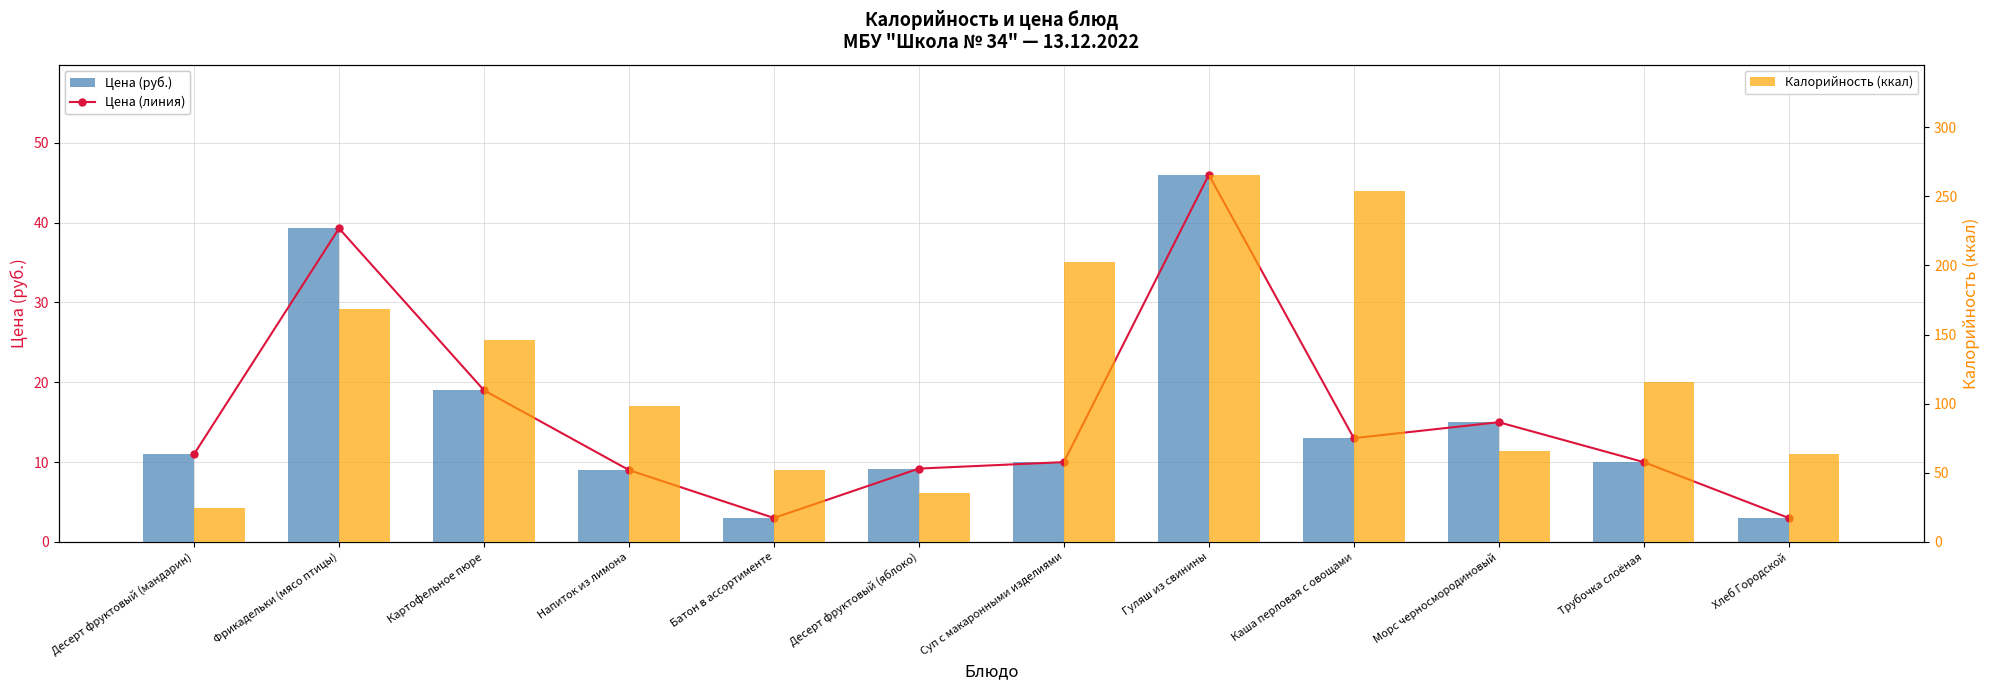

Which series changed the most between Каша перловая с овощами and Морс черносмородиновый?

Калорийность (ккал)